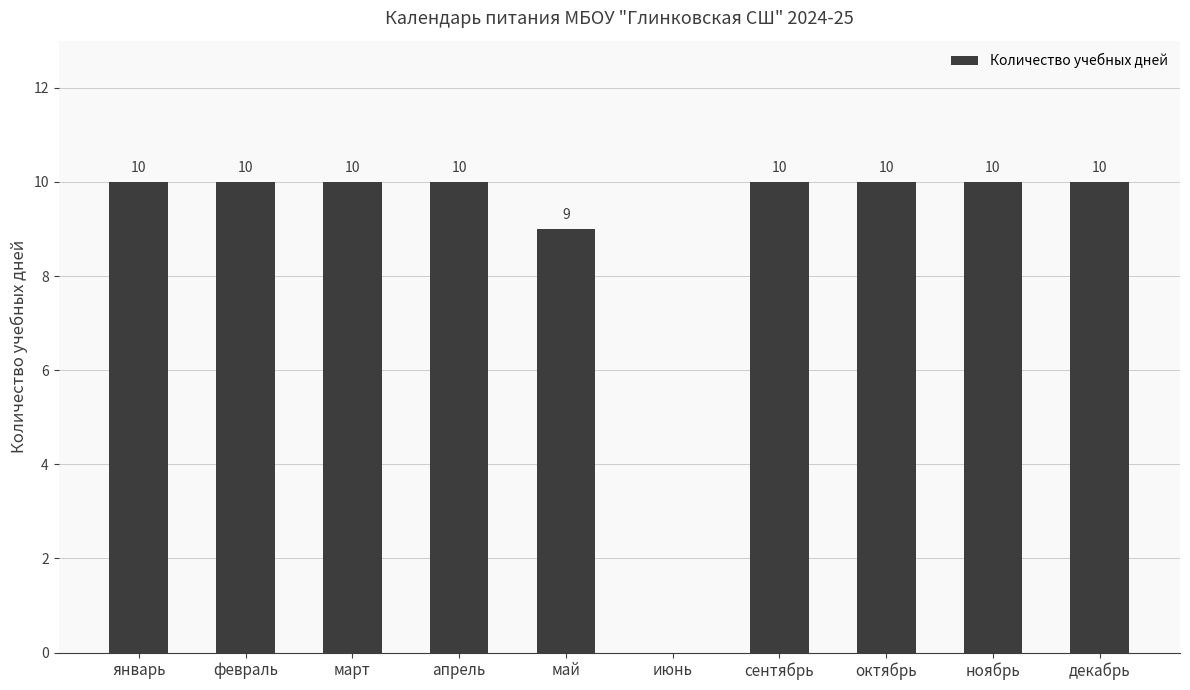

Which has a higher value, январь or май?

январь